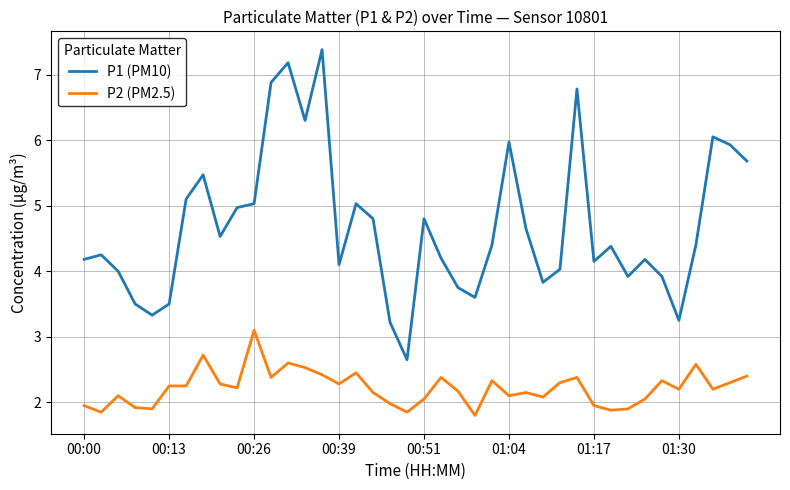

Does the chart have visible grid lines?

Yes